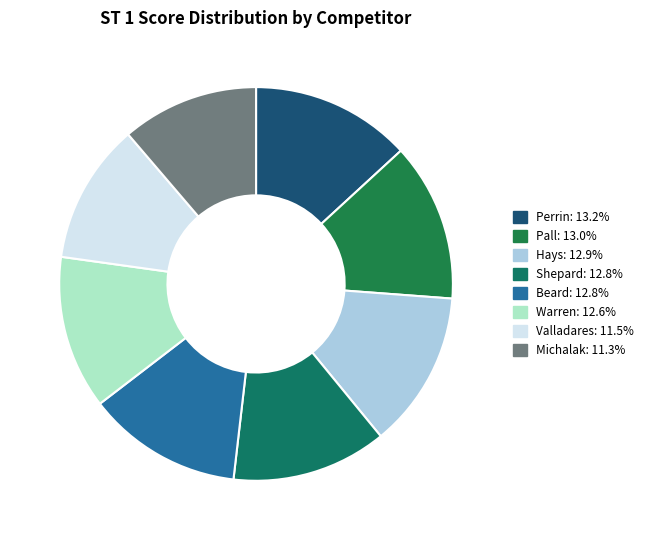

Count the number of slices in the pie.

8